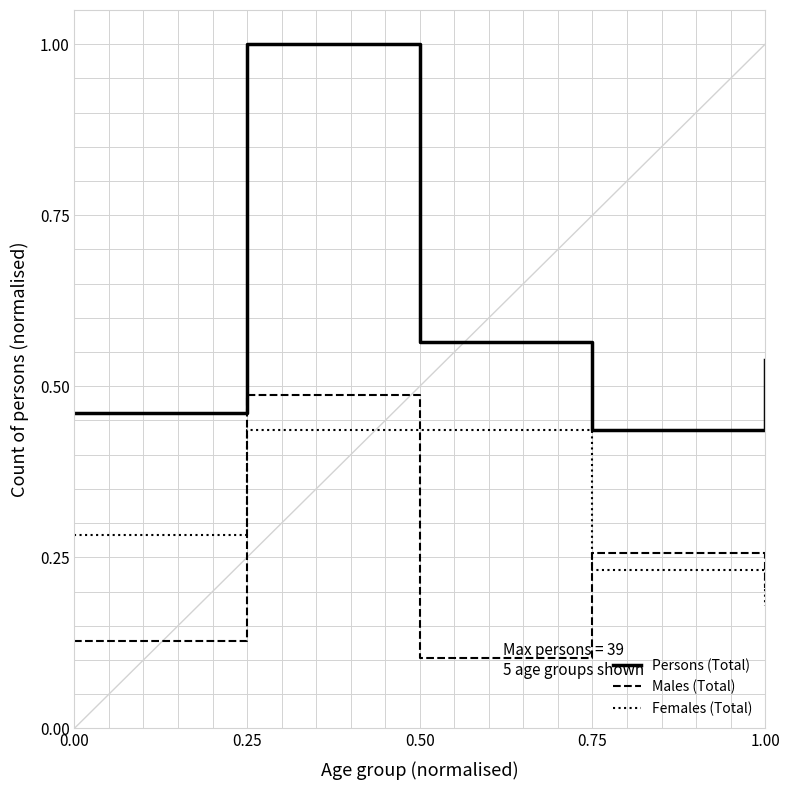

Does the chart have visible grid lines?

Yes